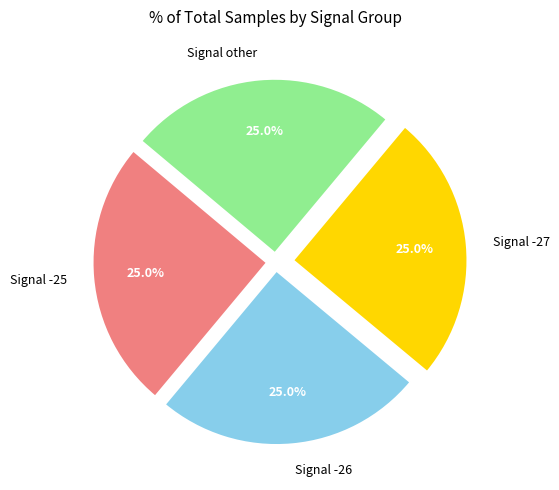

What portion of the pie excludes Signal -27?

75.0%